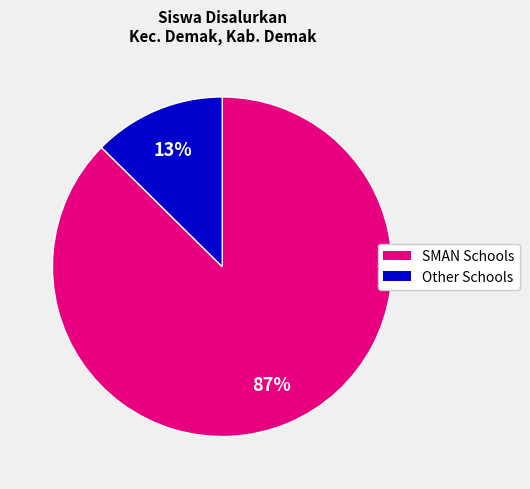

How many slices are in this pie chart?

2